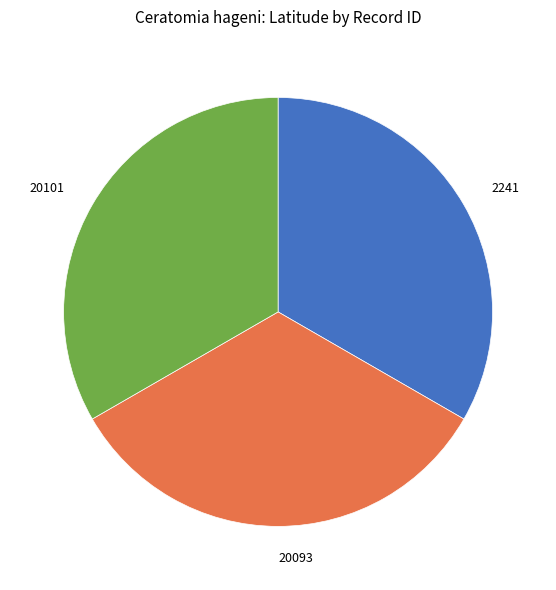

Do 20093 and 20101 together represent more than half of the pie?

Yes